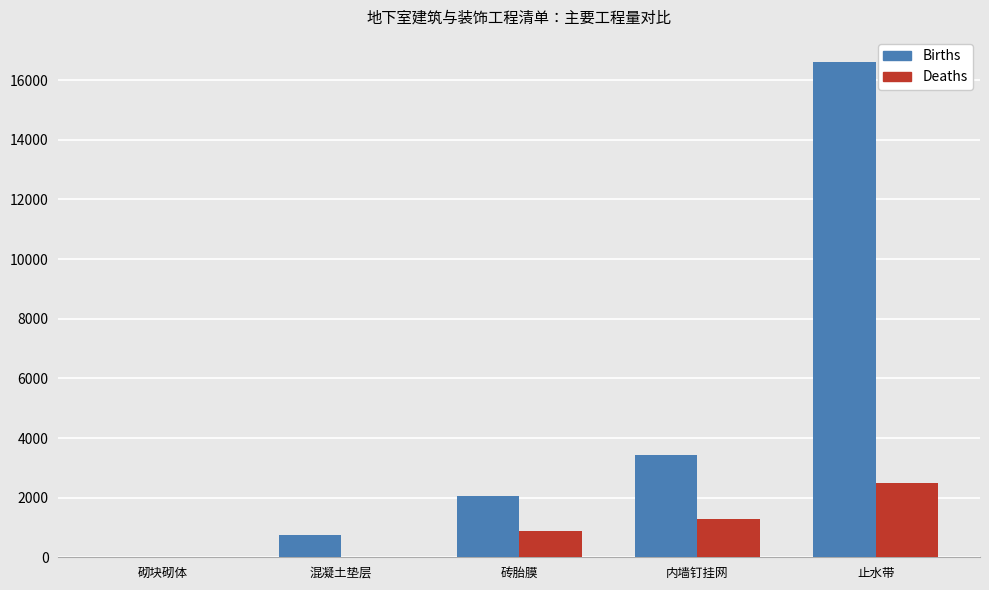

Which series has the largest total across all categories?

Births